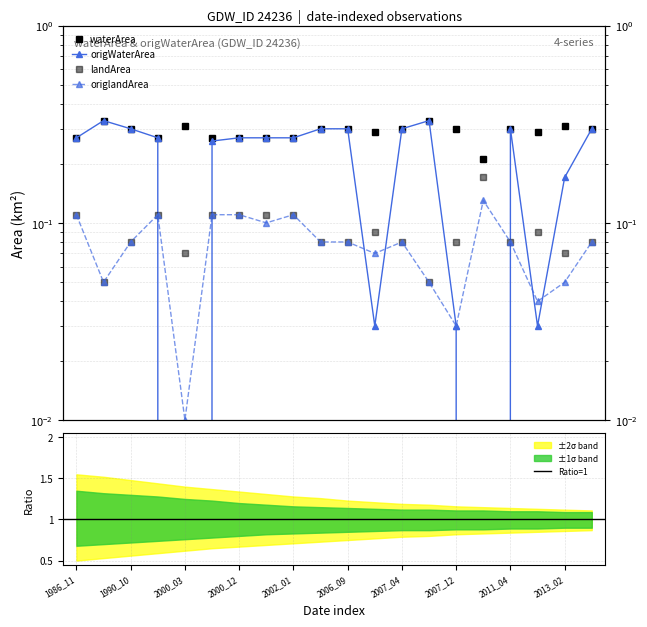

What is the maximum value shown in the chart?

0.3